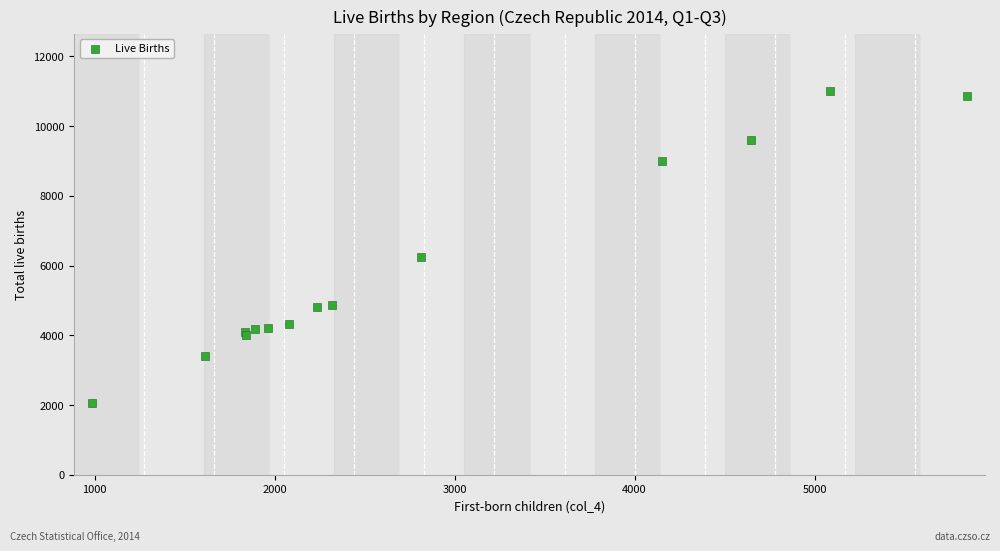

What Y value in the scatter plot is closest to 6530?

6246